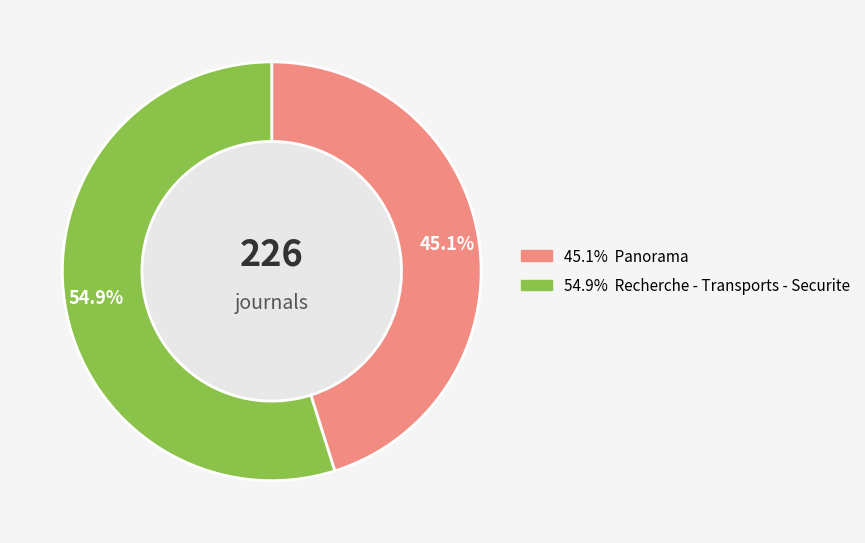

Does any single category account for the majority?

Yes